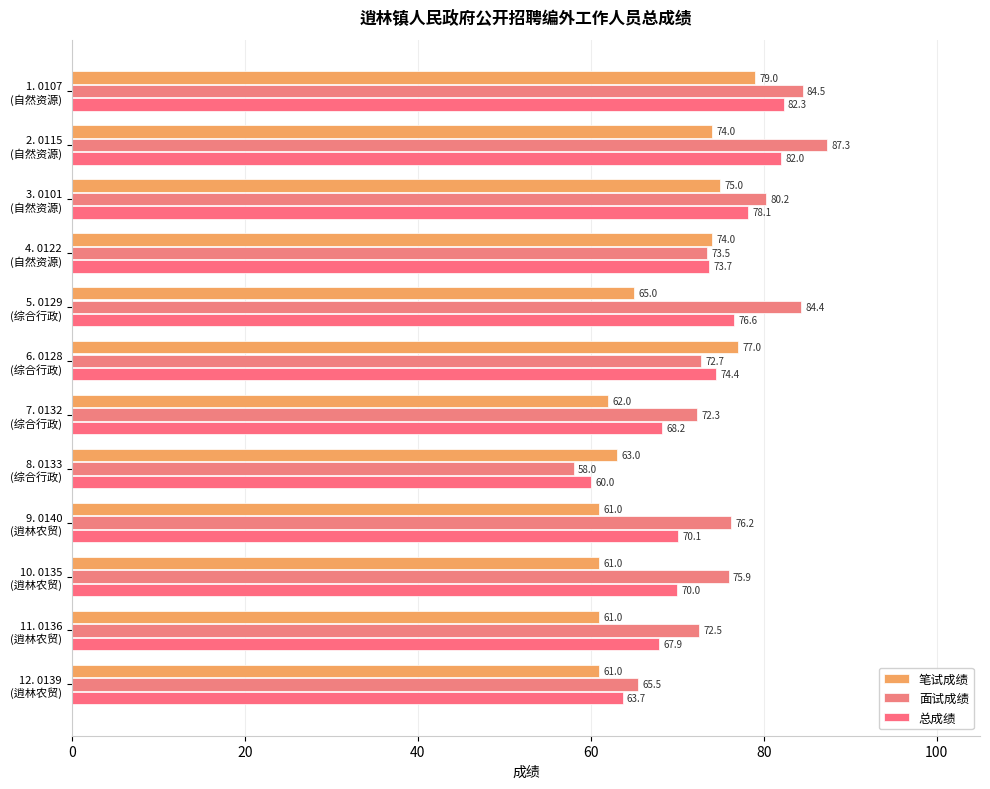

How many data points in 面试成绩 are above 75?

6